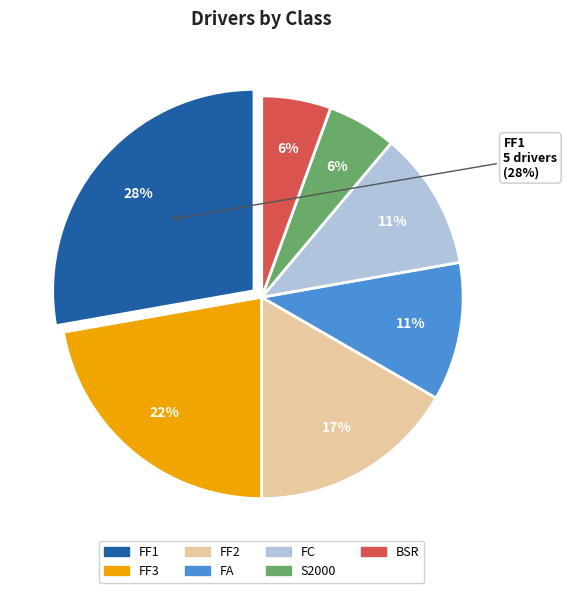

Does FF1 represent more than half of the total?

No